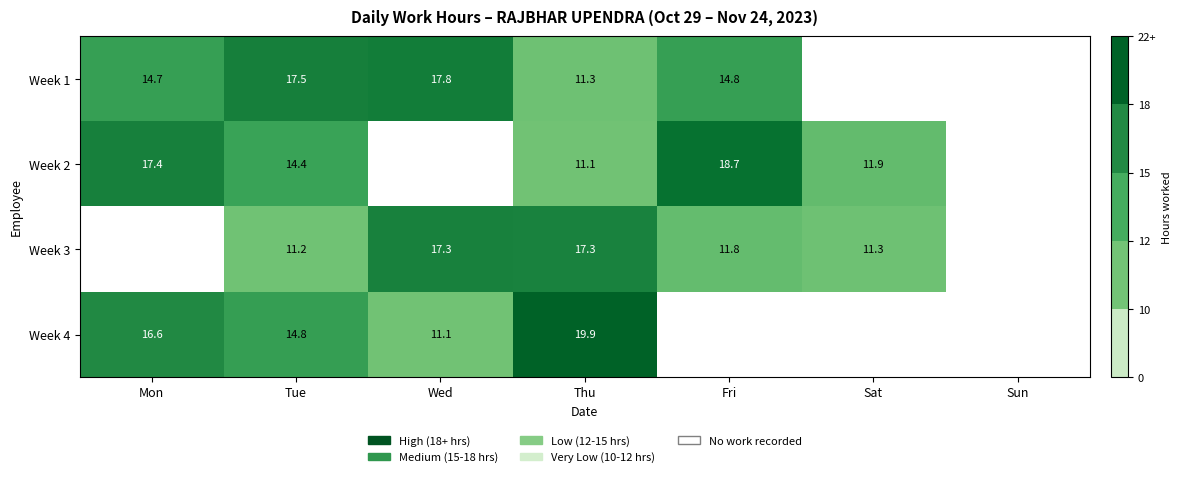

What is the difference between the Week 2 values at Sat and Mon?

5.5